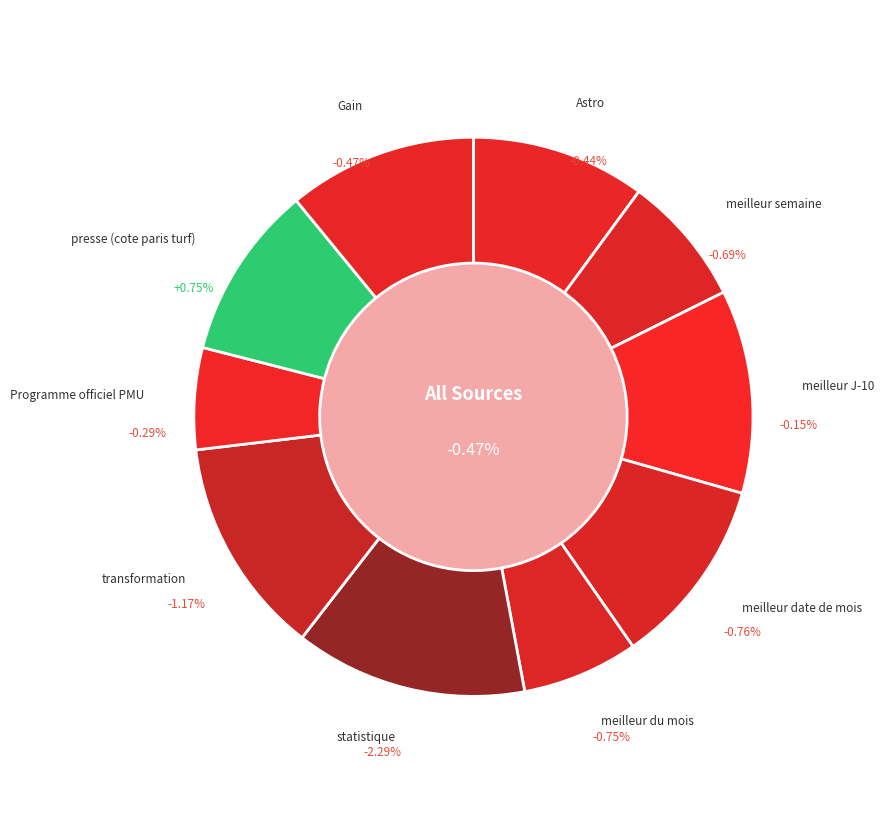

The meilleur semaine slice represents 8% of the pie. True or false?

True